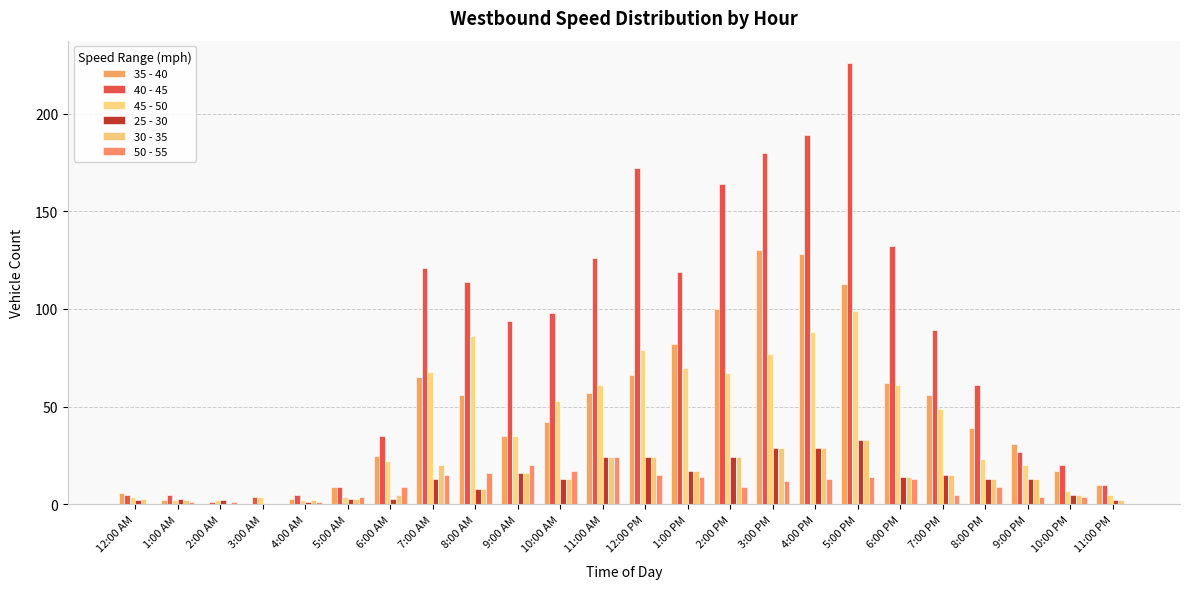

Does the chart contain stacked bars?

No